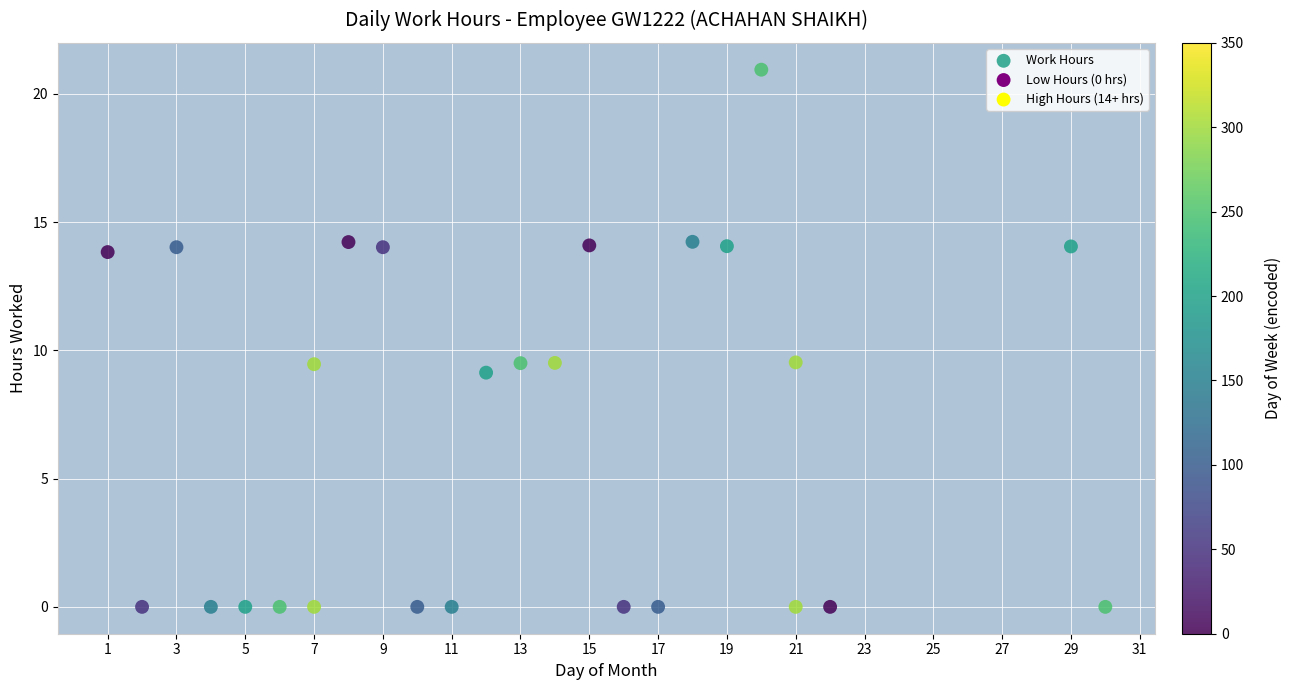

What is the range of Y values (max minus min)?

20.9